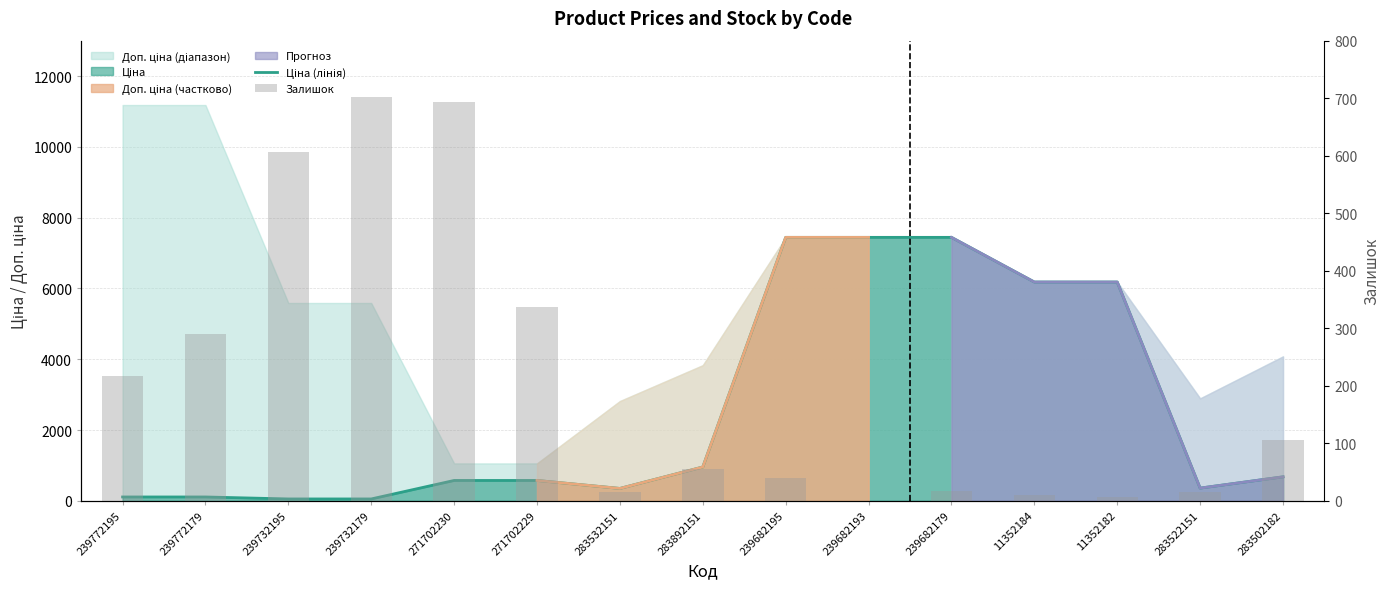

Between 283522151 and 239772179, which is larger?

283522151